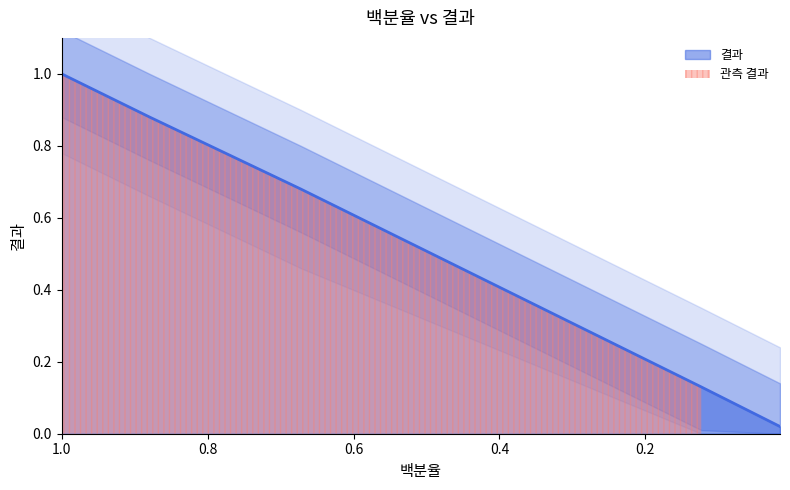

What is the difference between the maximum and minimum values?

1.0